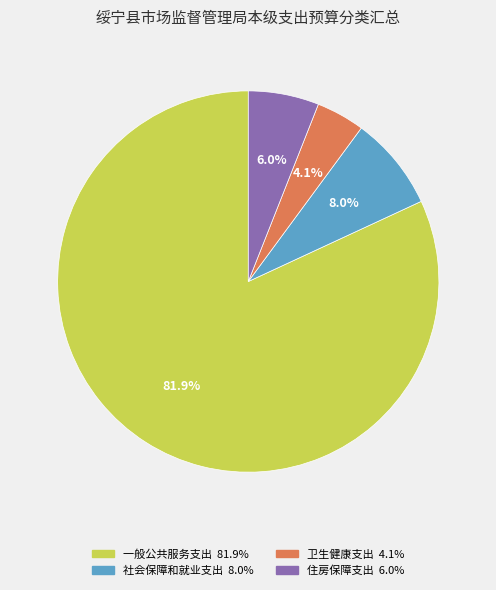

What is the largest slice in the pie chart?

一般公共服务支出